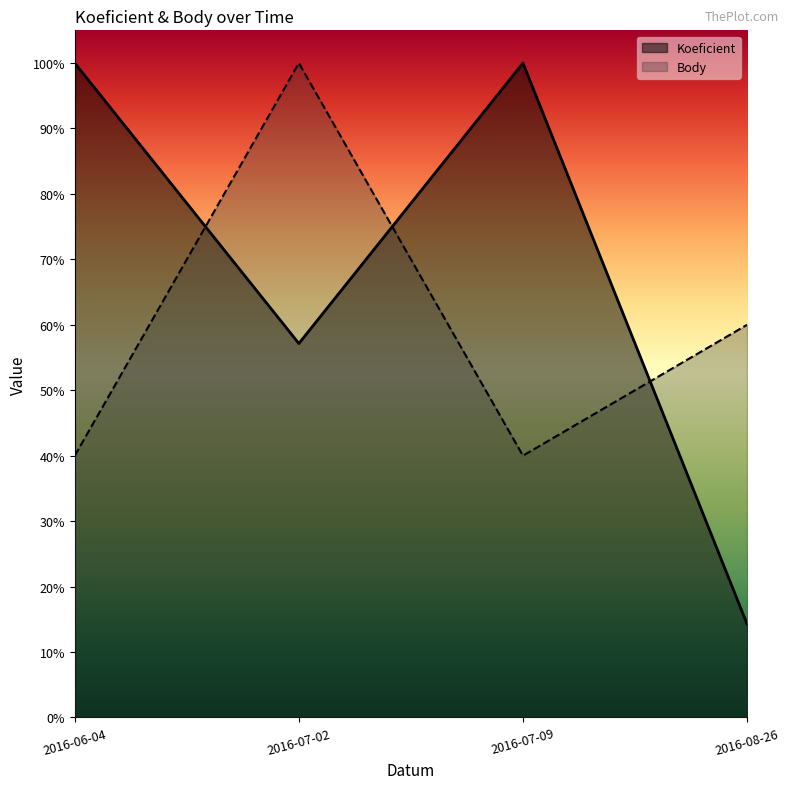

What position from the left is 2016-07-02?

2